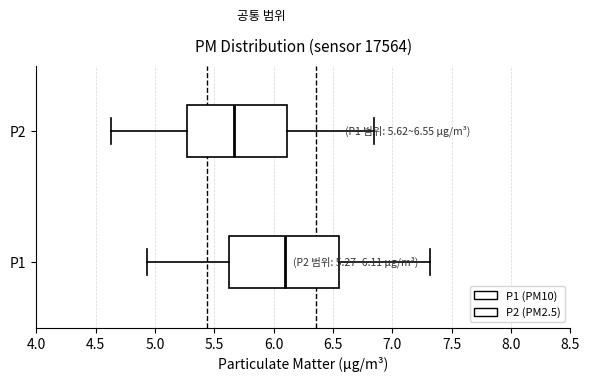

Which box's median line is the furthest to the right?

P1